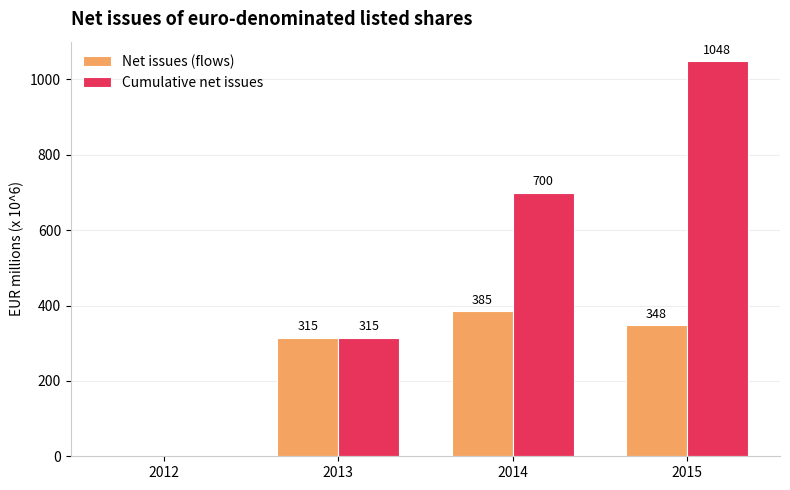

How many groups of bars are there?

4